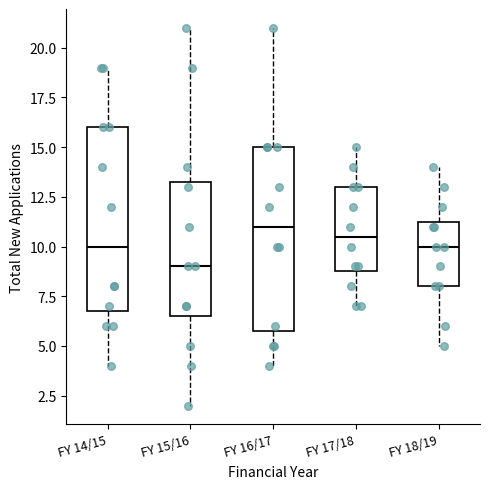

Reading left to right, transcribe this box plot: for each box, give where its median line is, the range the box spans, and where its two whiskers end, as read against the y-axis. The values are not printed on the chart, so give them approximately, as read against the axis.

FY 14/15: median 10.0, box 7.0 to 16.0, whiskers 4.0 to 19.0
FY 15/16: median 9.0, box 6.5 to 13.5, whiskers 2.0 to 21.0
FY 16/17: median 11.0, box 6.0 to 15.0, whiskers 4.0 to 21.0
FY 17/18: median 10.5, box 9.0 to 13.0, whiskers 7.0 to 15.0
FY 18/19: median 10.0, box 8.0 to 11.5, whiskers 5.0 to 14.0